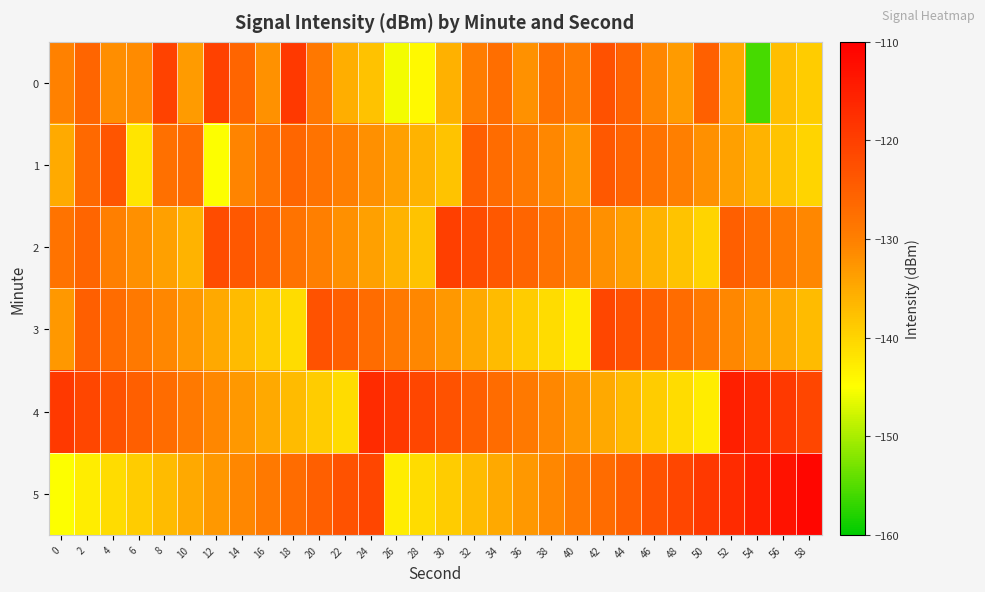

At 16, list the series in order from smallest to largest.

3, 4, 0, 5, 1, 2